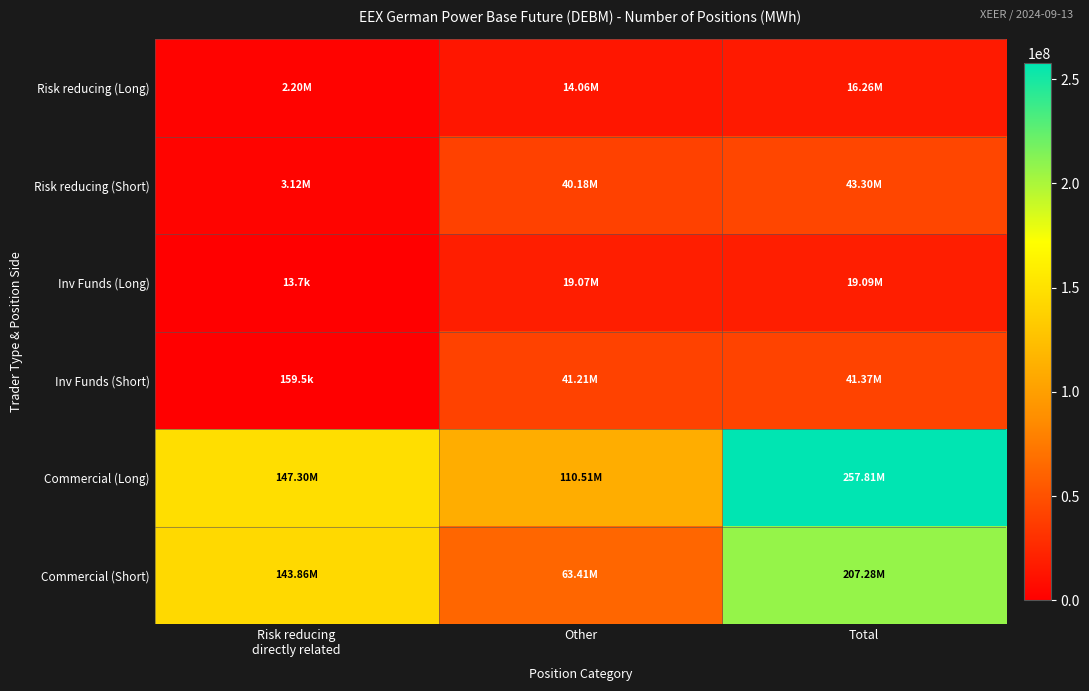

How many data points does each series have?

3